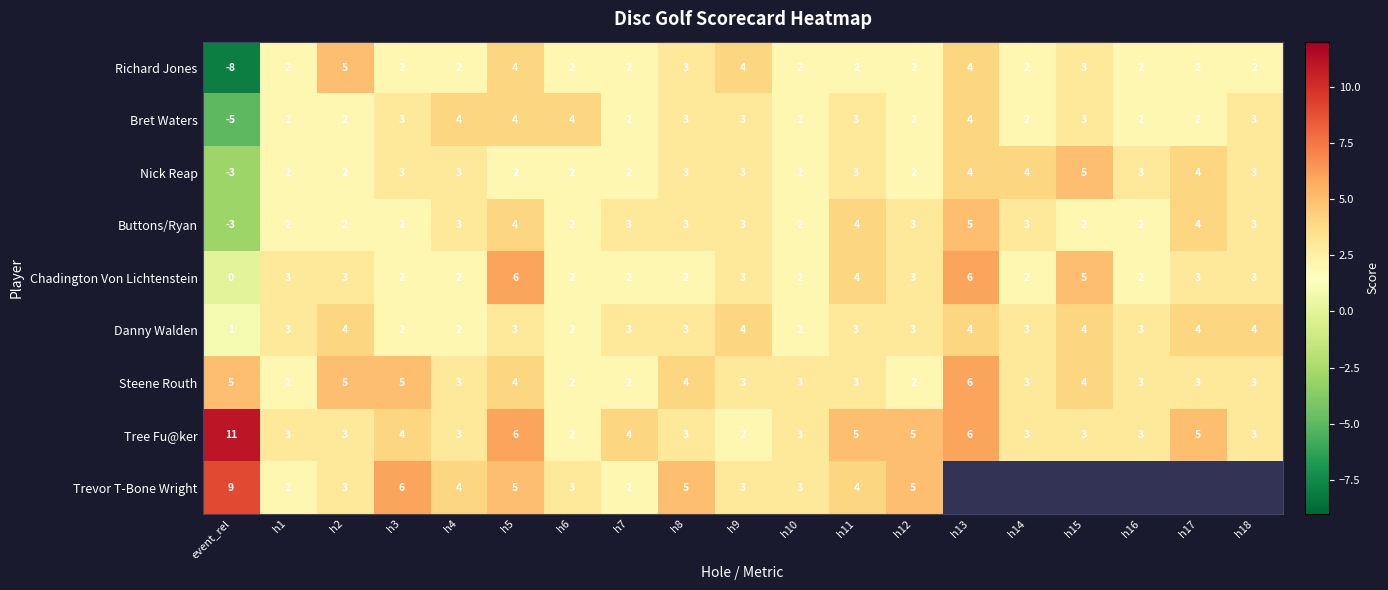

What value does the Danny Walden series have at h5?

3